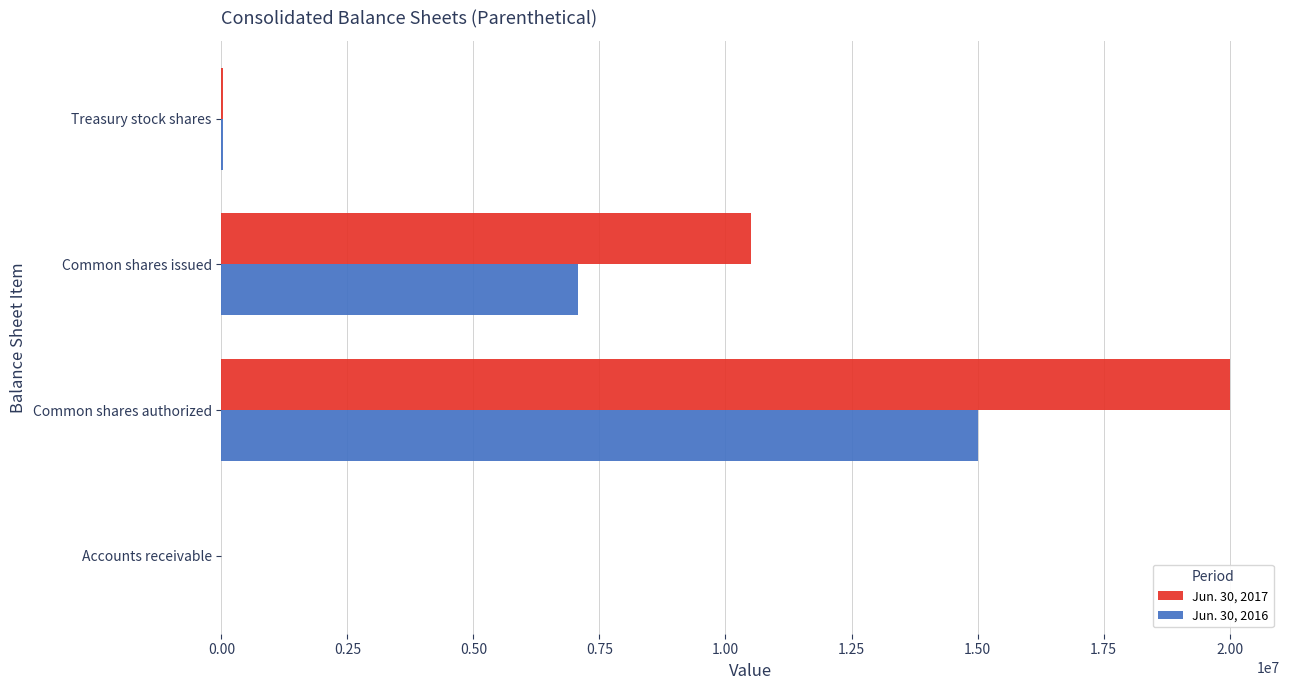

The value of Jun. 30, 2016 at Common shares authorized is 5326683. True or false?

False